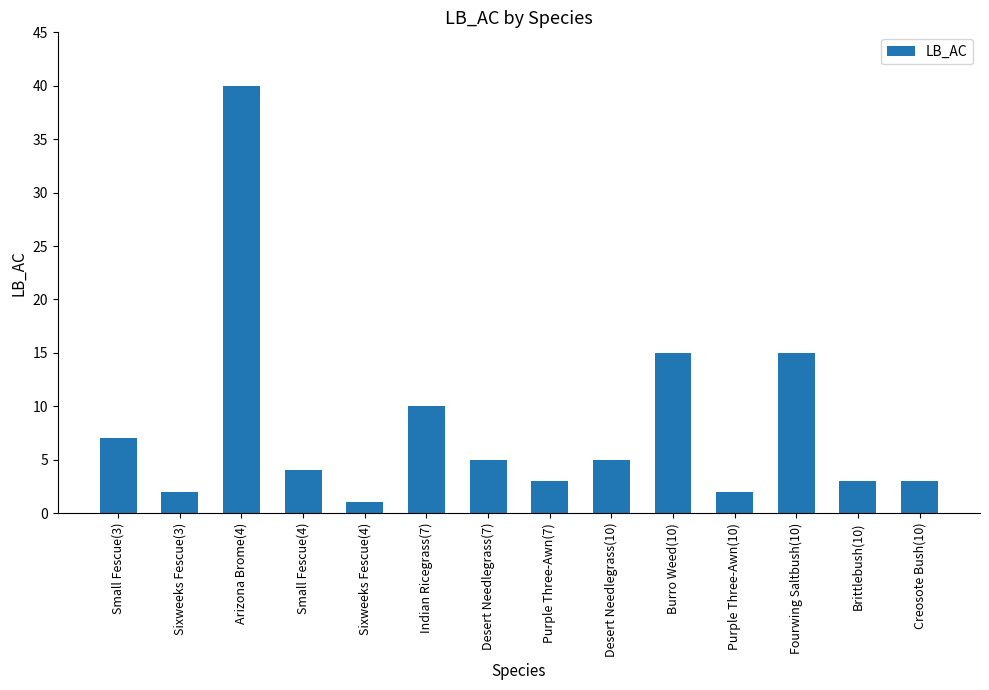

How many data points does each series have?

14